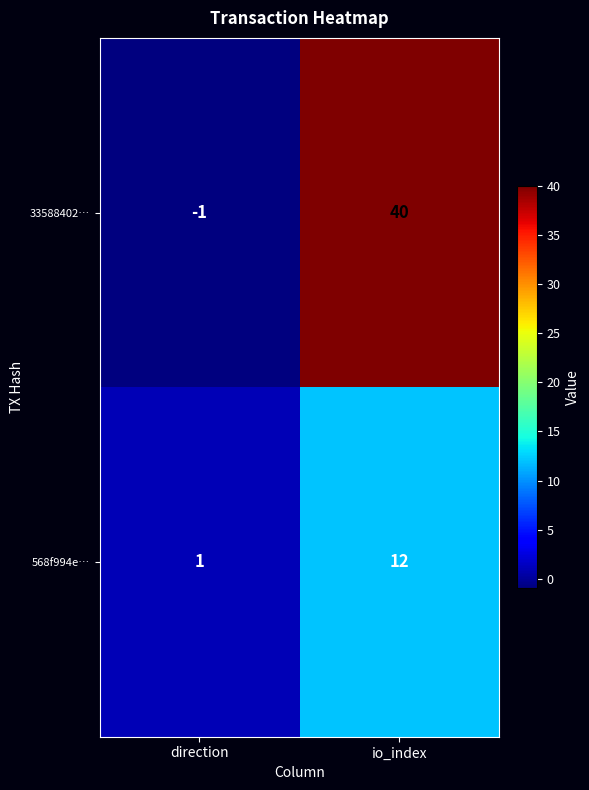

What is the difference between the 568f994e… values at io_index and direction?

11